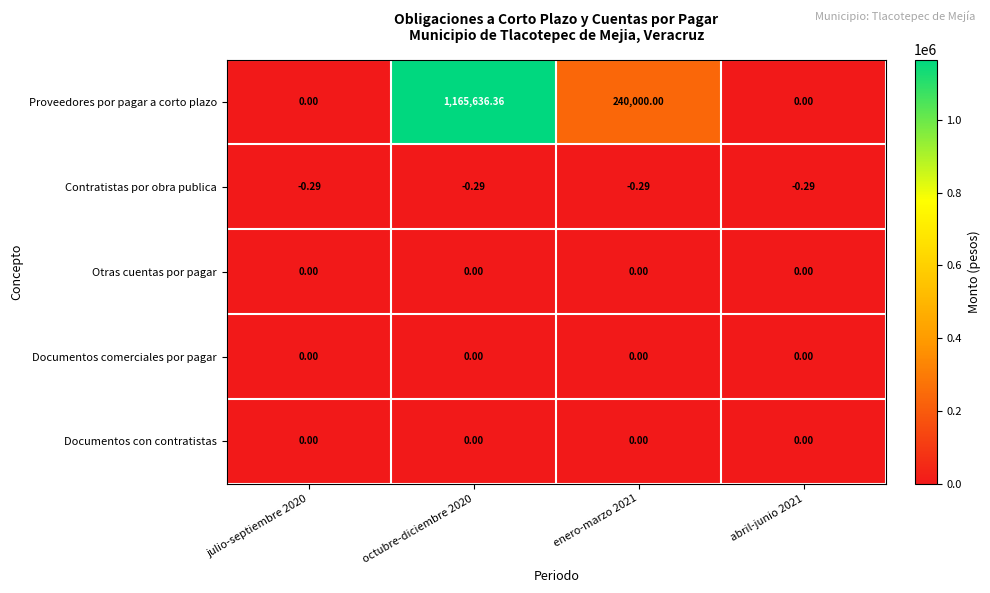

Which series has the largest total across all categories?

Proveedores por pagar a corto plazo